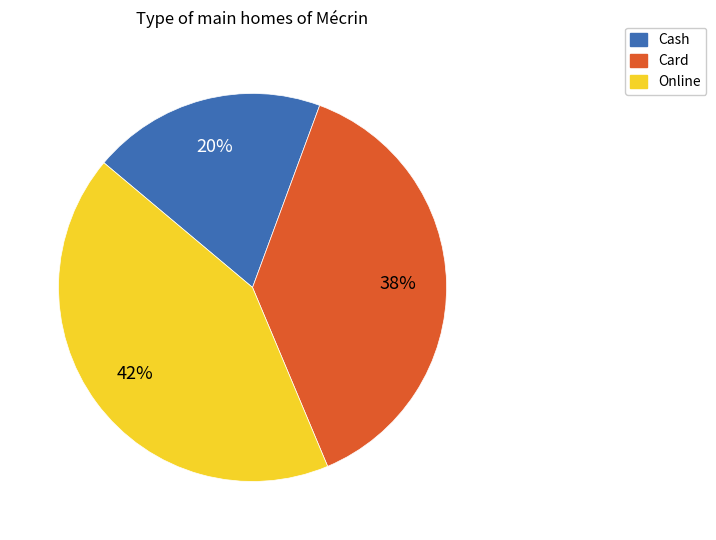

To the nearest percent, what is the combined percentage of Cash and Online?

62%